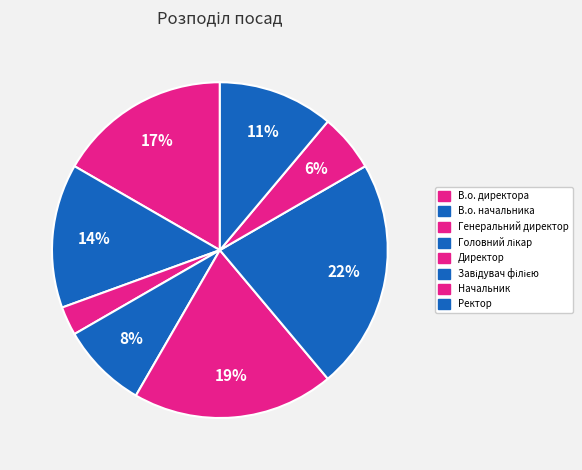

True or false: В.о. директора accounts for 17% of the total.

True